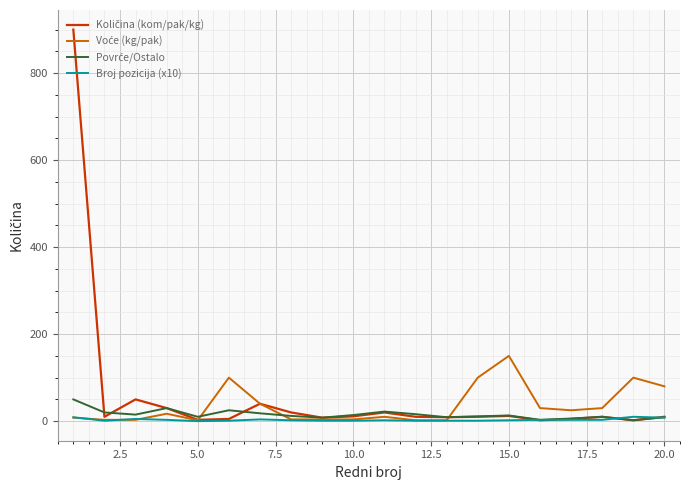

What is the greatest value displayed?

900